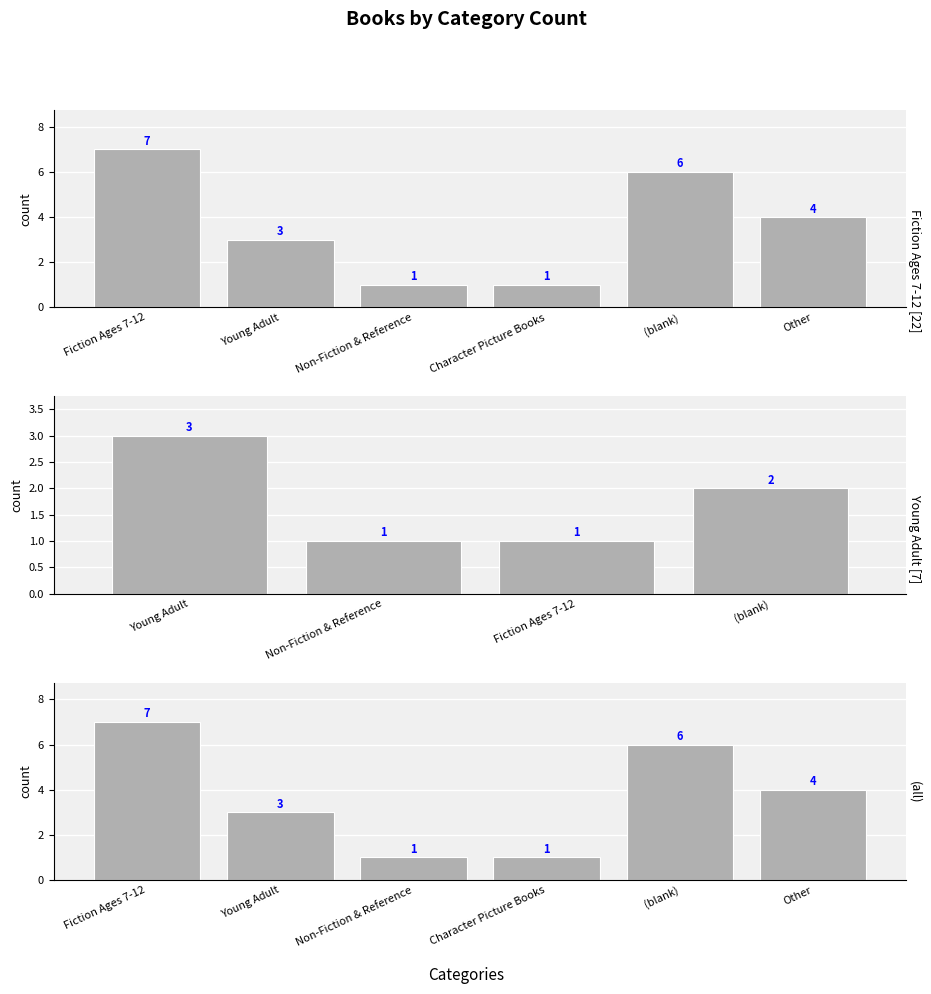

At which label does the data first exceed 4?

Fiction Ages 7-12